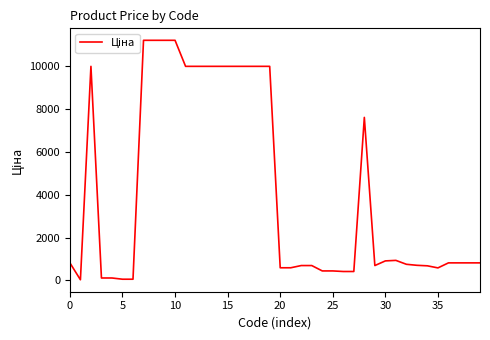

What is the greatest value displayed?

11188.2